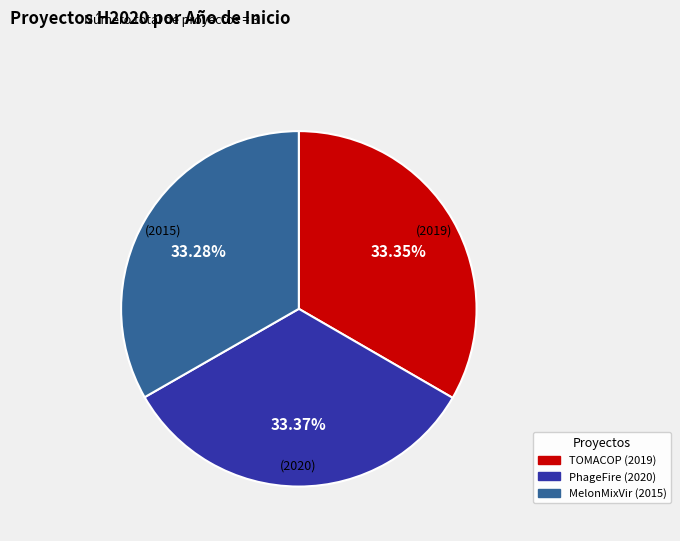

To the nearest percent, what percentage of the pie is MelonMixVir (2015)?

33%